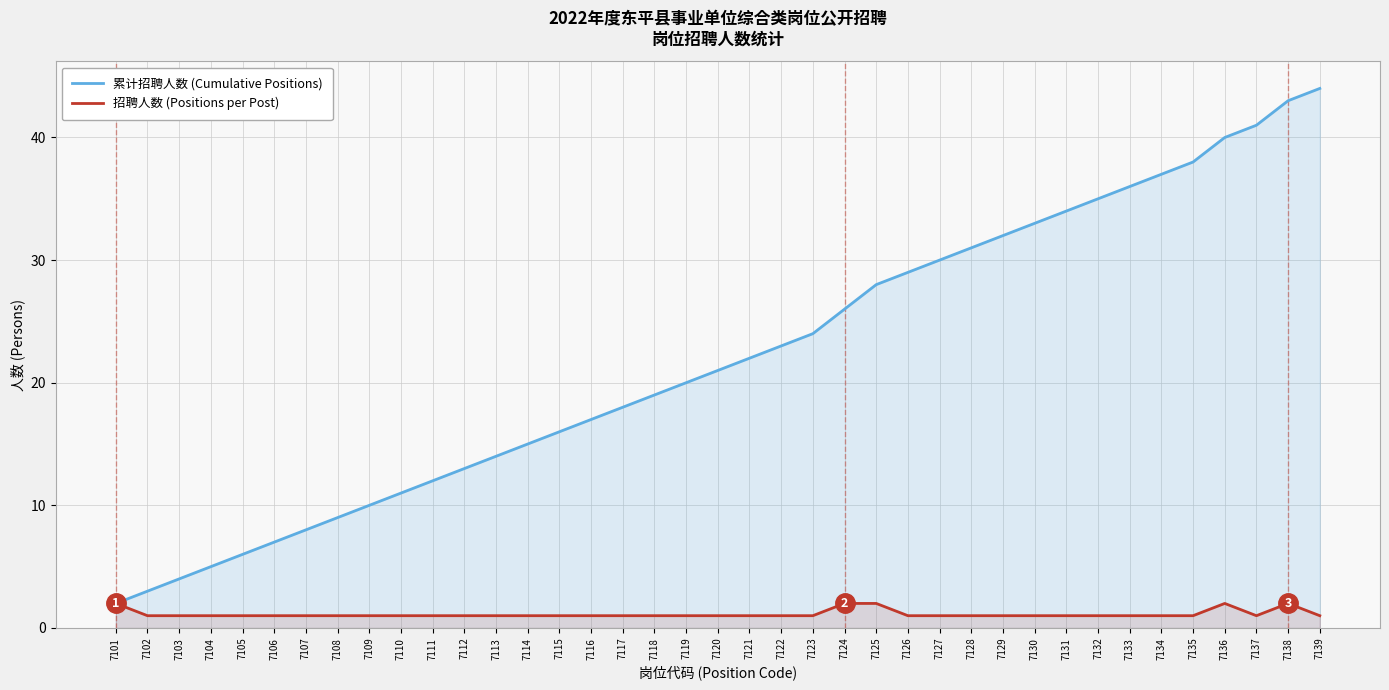

What is the highest value of the 累计招聘人数 (Cumulative Positions) series?

44